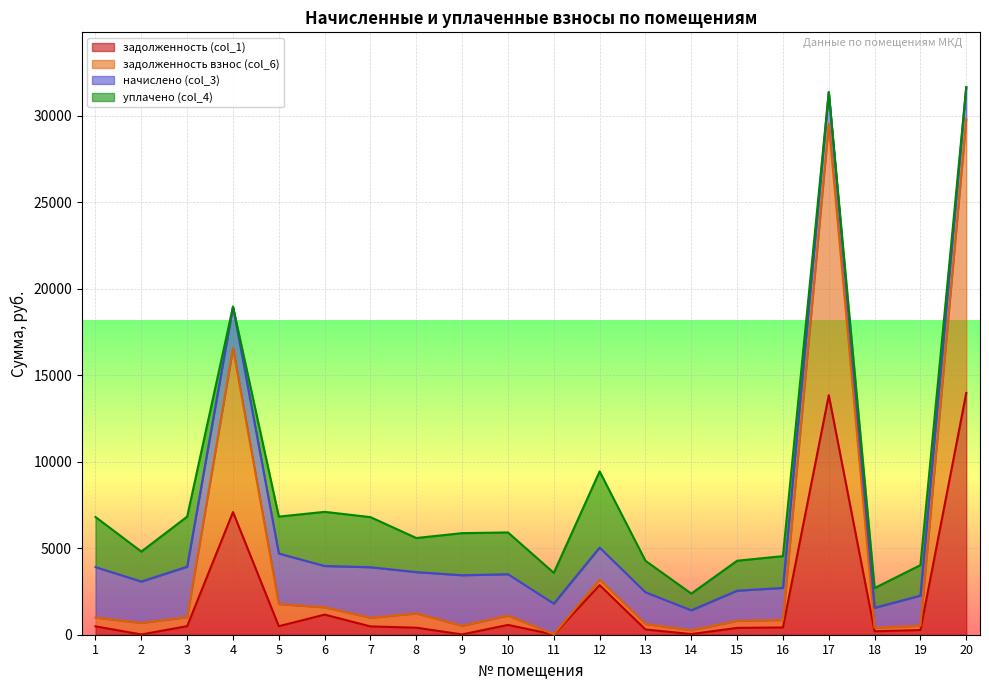

How many values in the задолженность взнос (col_6) series exceed 990?

10